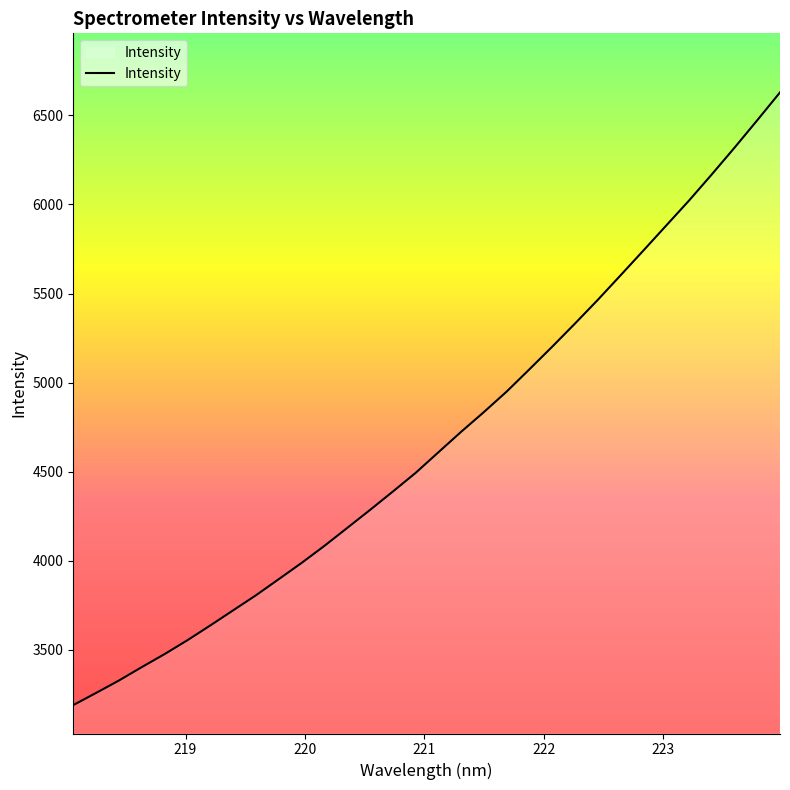

What is the minimum value shown in the chart?

3190.3